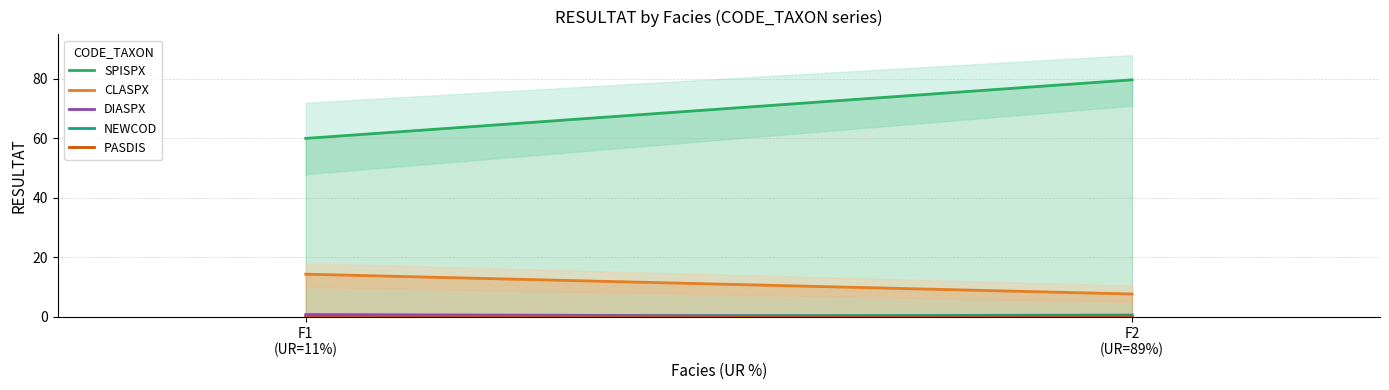

Reading left to right, transcribe all the data shown in this chart.

SPISPX: 60.0	79.7
CLASPX: 14.3	7.7
DIASPX: 0.8	0.0
NEWCOD: 0.0	0.6
PASDIS: 0.0	0.2